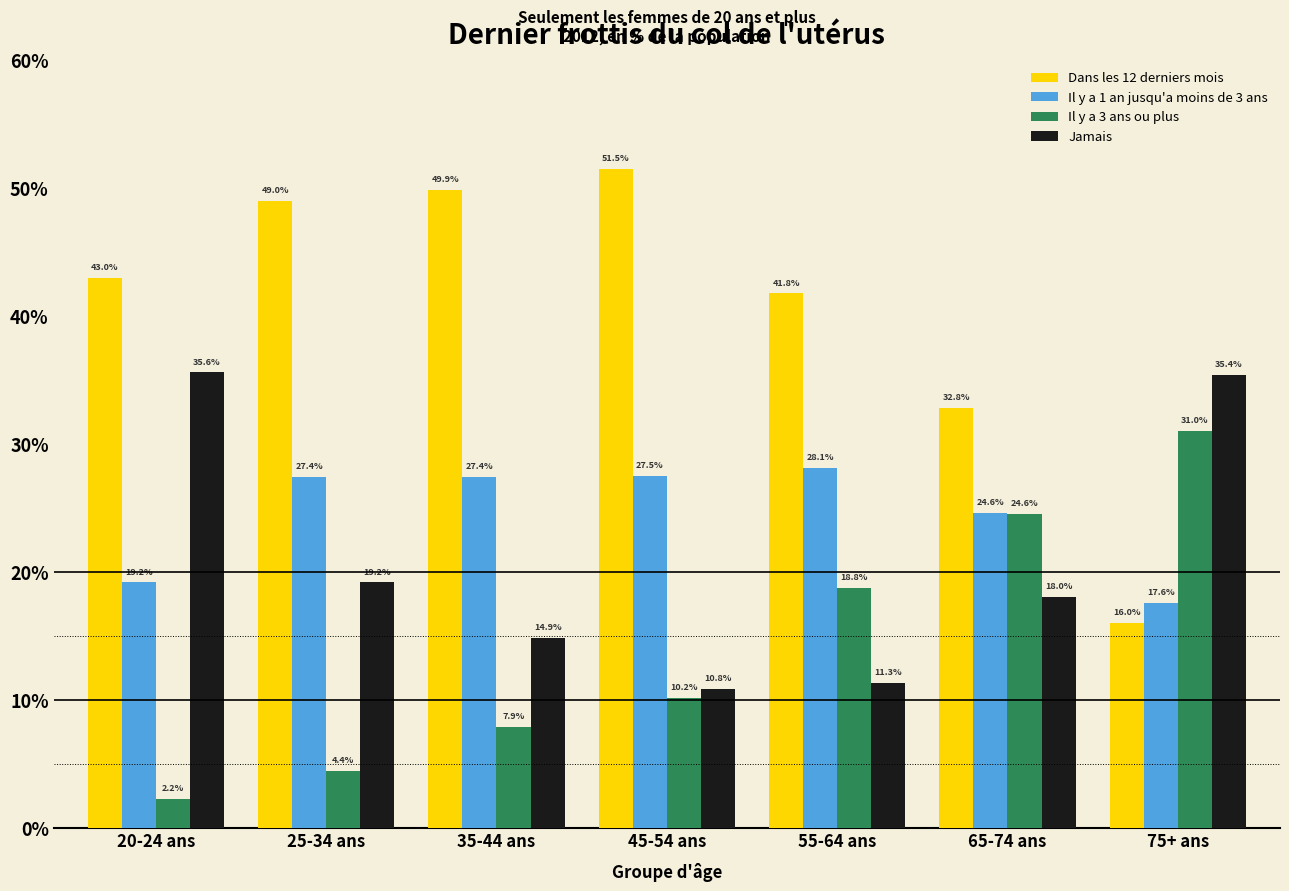

Reading right to left, what are all the values shown in this chart?

Dans les 12 derniers mois: 75+ ans=16.0	65-74 ans=32.8	55-64 ans=41.8	45-54 ans=51.5	35-44 ans=49.9	25-34 ans=49.0	20-24 ans=43.0
Il y a 1 an jusqu'a moins de 3 ans: 75+ ans=17.6	65-74 ans=24.6	55-64 ans=28.1	45-54 ans=27.5	35-44 ans=27.4	25-34 ans=27.4	20-24 ans=19.2
Il y a 3 ans ou plus: 75+ ans=31.0	65-74 ans=24.6	55-64 ans=18.8	45-54 ans=10.2	35-44 ans=7.9	25-34 ans=4.4	20-24 ans=2.2
Jamais: 75+ ans=35.4	65-74 ans=18.0	55-64 ans=11.3	45-54 ans=10.8	35-44 ans=14.9	25-34 ans=19.2	20-24 ans=35.6